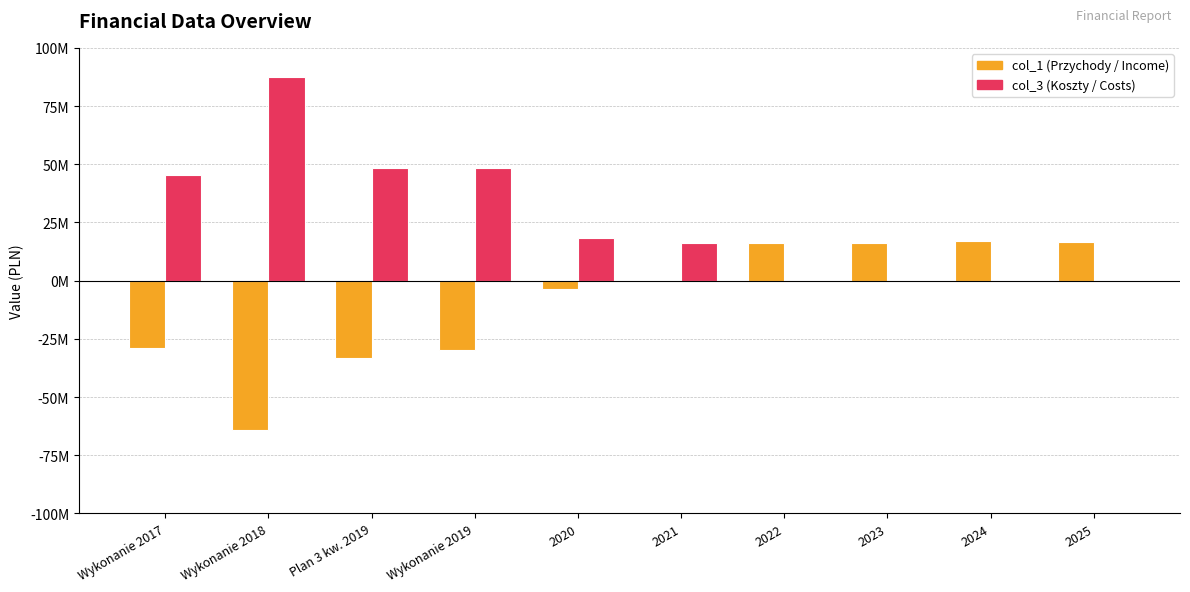

The value of col_3 at Wykonanie 2018 is 59049552.9. True or false?

False